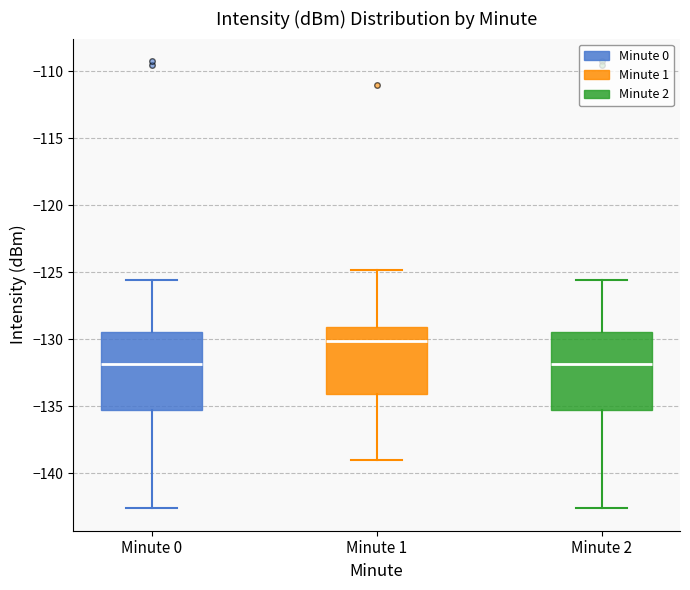

Reading left to right, transcribe this box plot: for each box, give where its median line is, the range the box spans, and where its two whiskers end, as read against the y-axis. The values are not printed on the chart, so give them approximately, as read against the axis.

Minute 0: median -132.0, box -135.5 to -129.5, whiskers -142.5 to -125.5
Minute 1: median -130.0, box -134.0 to -129.0, whiskers -139.0 to -125.0
Minute 2: median -132.0, box -135.5 to -129.5, whiskers -142.5 to -125.5